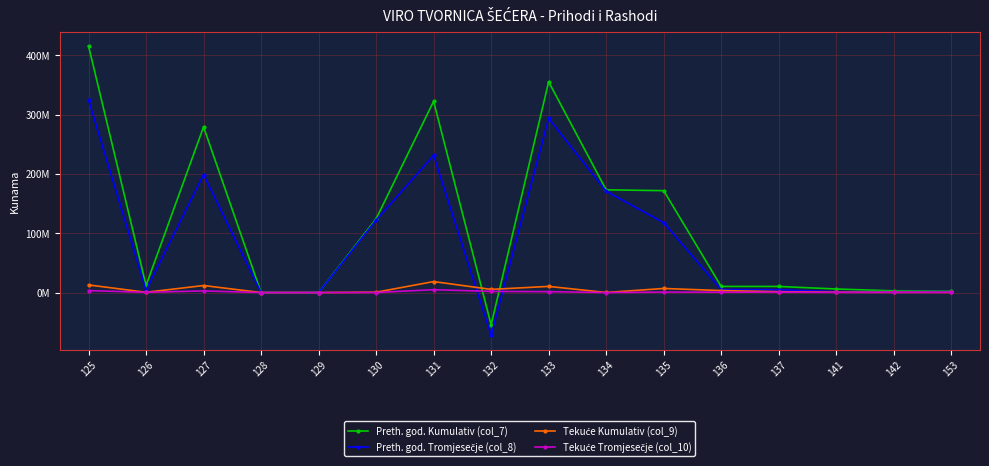

At which category does Preth. god. Kumulativ (col_7) reach its first local peak?

127